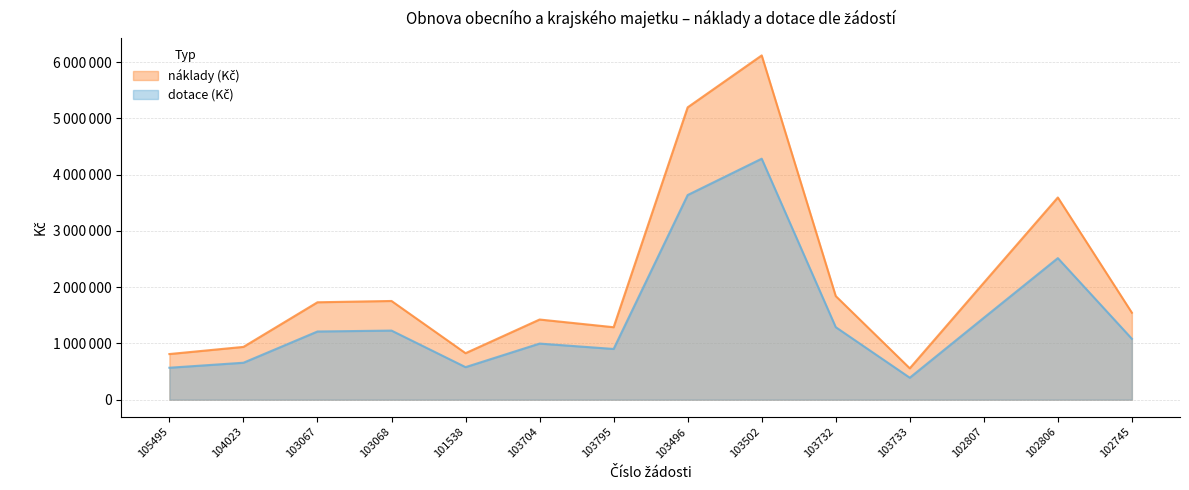

What is the value of the náklady (Kč) point at the 3rd from the left?

1731674